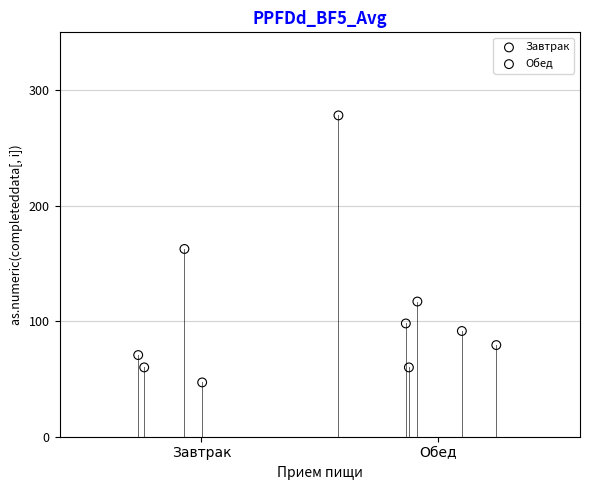

Which series reaches the maximum Y coordinate?

Завтрак